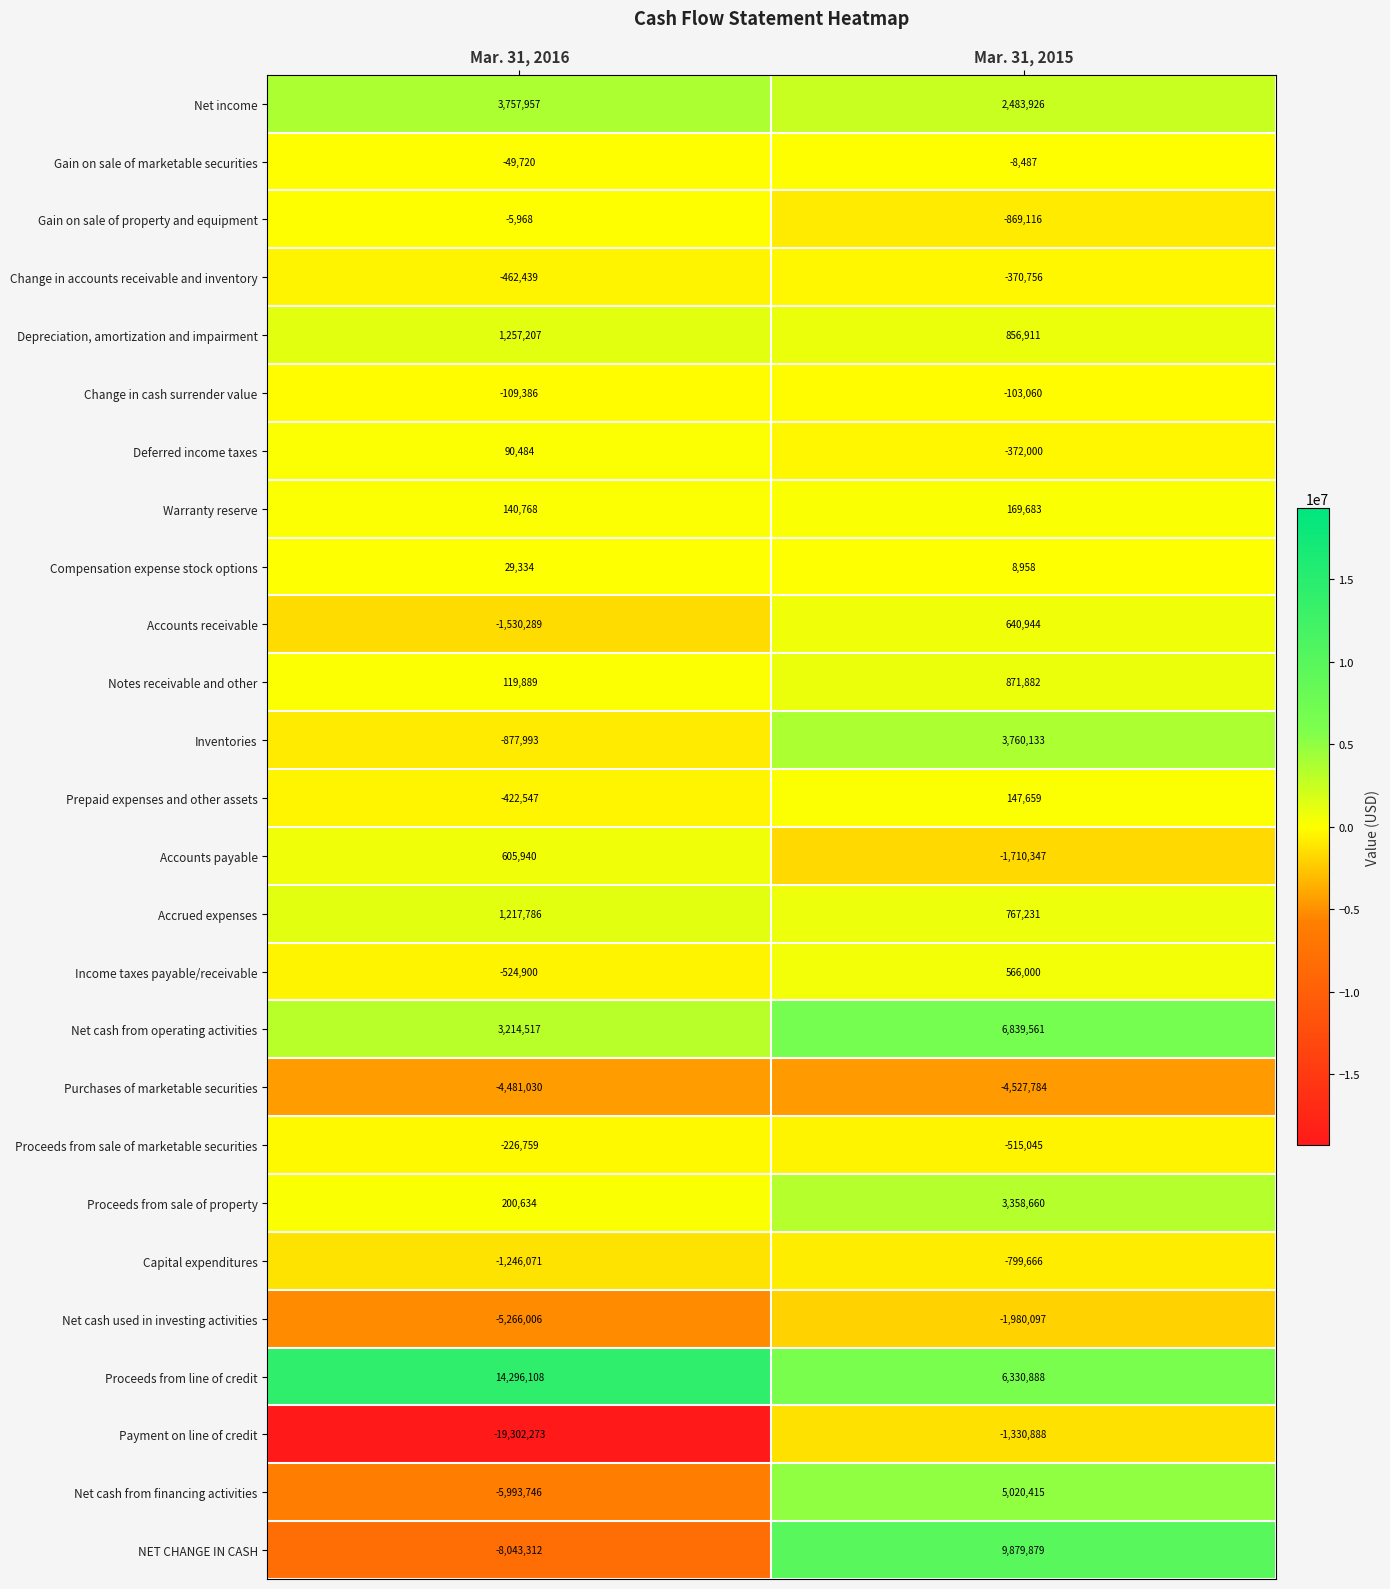

True or false: NET CHANGE IN CASH has a value of -8043312 at Mar. 31, 2016.

True